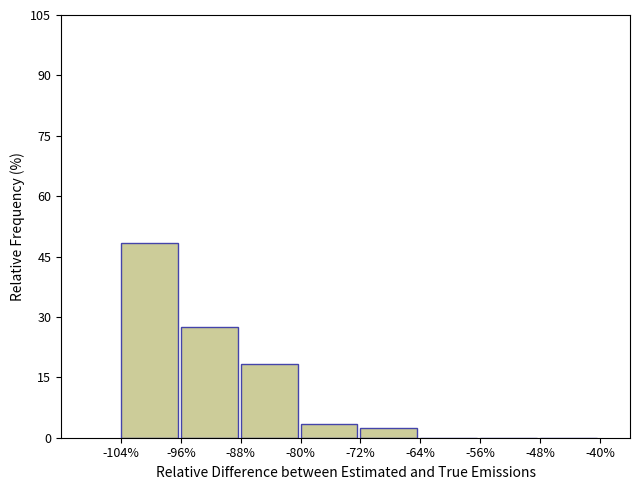

Reading left to right, transcribe this chart: for each bar, give the range it covers on the x-axis and its height. The values are not printed on the chart, so give them approximately, as read against the axis.

-104% to -96%: 48
-96% to -88%: 28
-88% to -80%: 18
-80% to -72%: 4
-72% to -64%: 2
-64% to -56%: 0
-56% to -48%: 0
-48% to -40%: 0